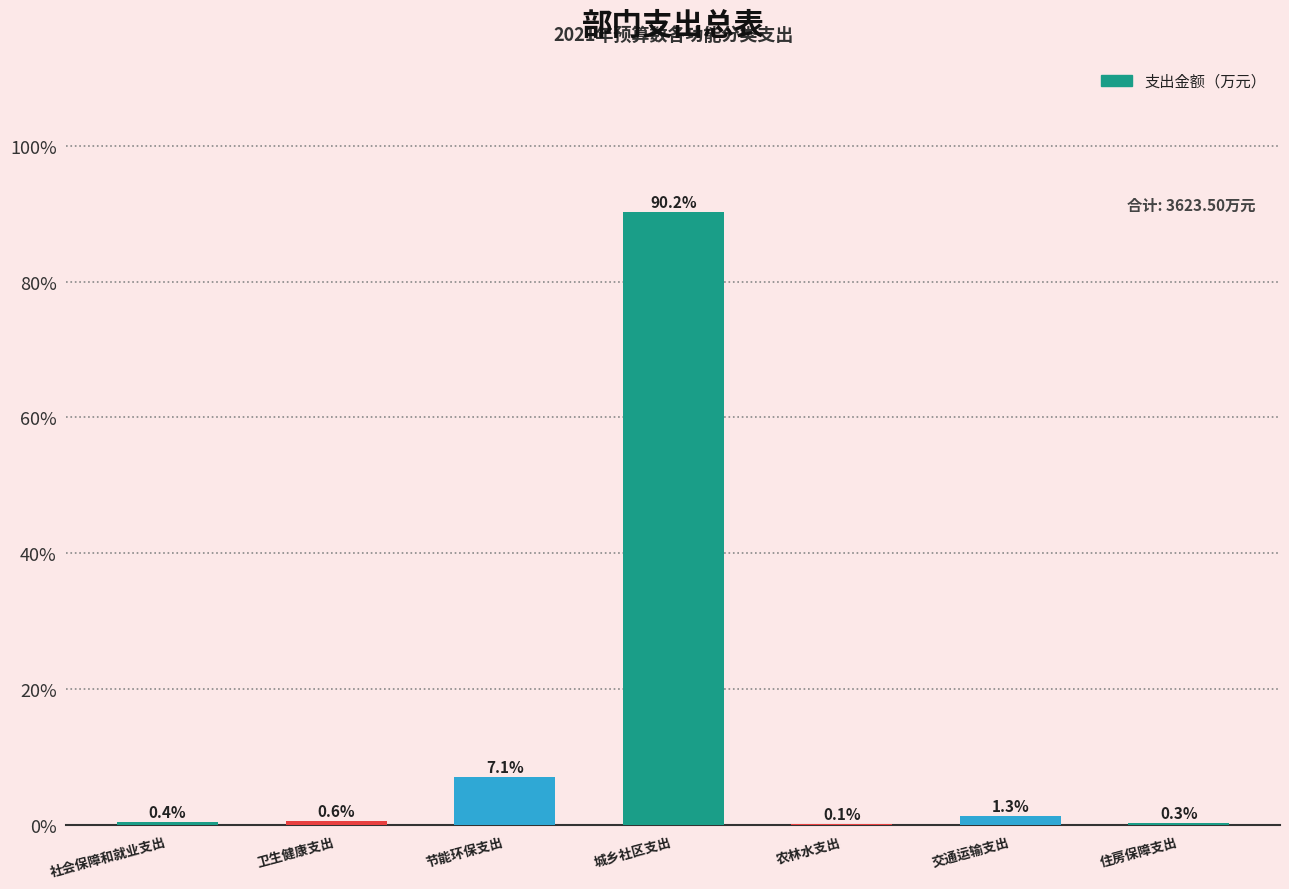

Reading left to right, transcribe all the data shown in this chart.

社会保障和就业支出=0.4	卫生健康支出=0.6	节能环保支出=7.1	城乡社区支出=90.2	农林水支出=0.1	交通运输支出=1.3	住房保障支出=0.3